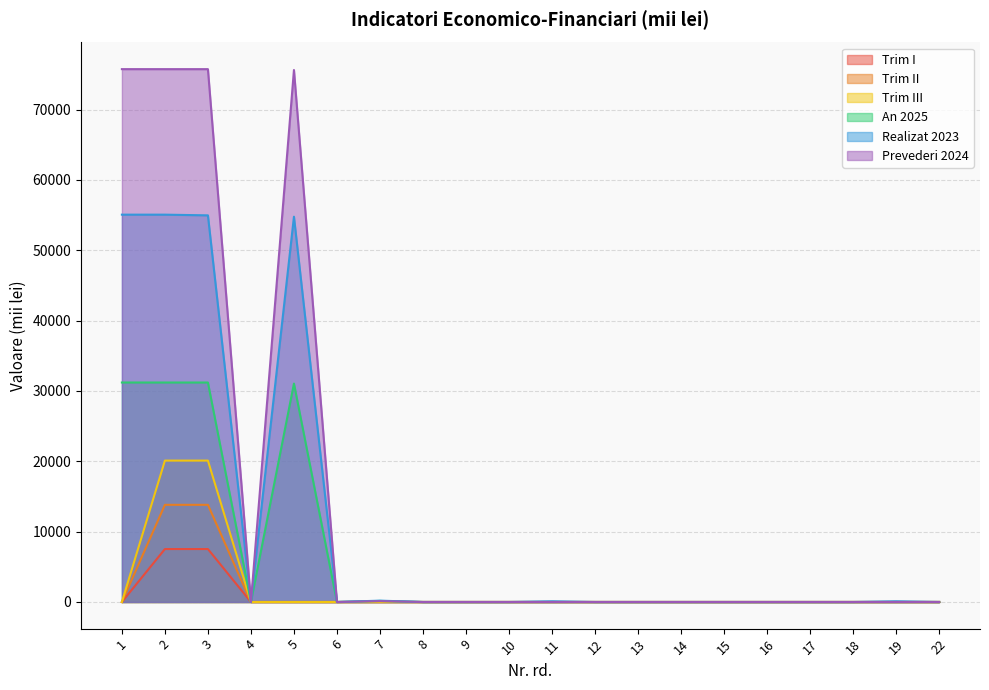

Between 3 and 4, which series saw the biggest shift?

Prevederi 2024